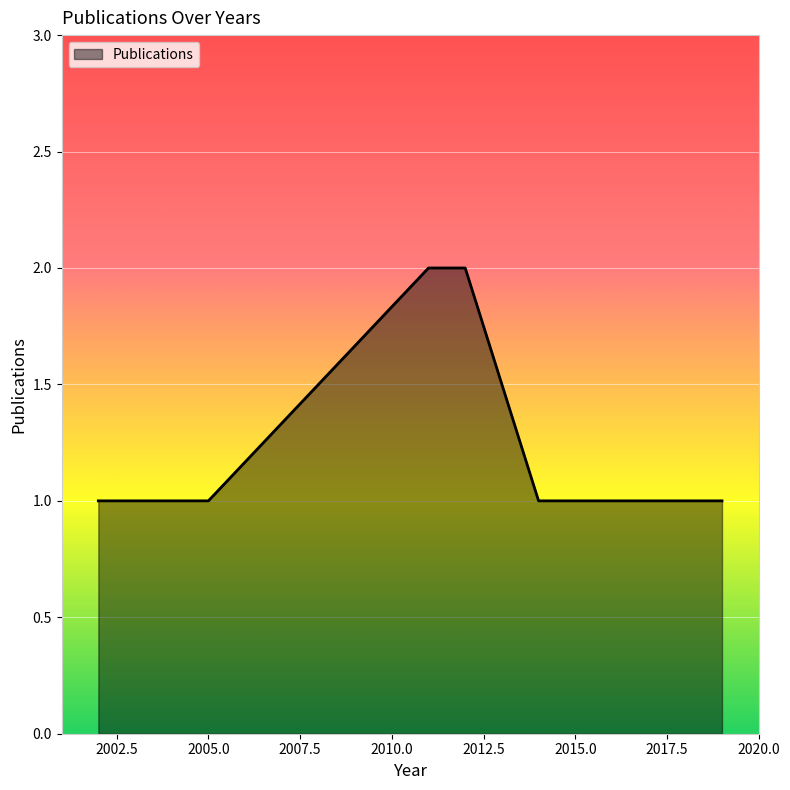

True or false: the data has more than 2 interior local peaks.

False